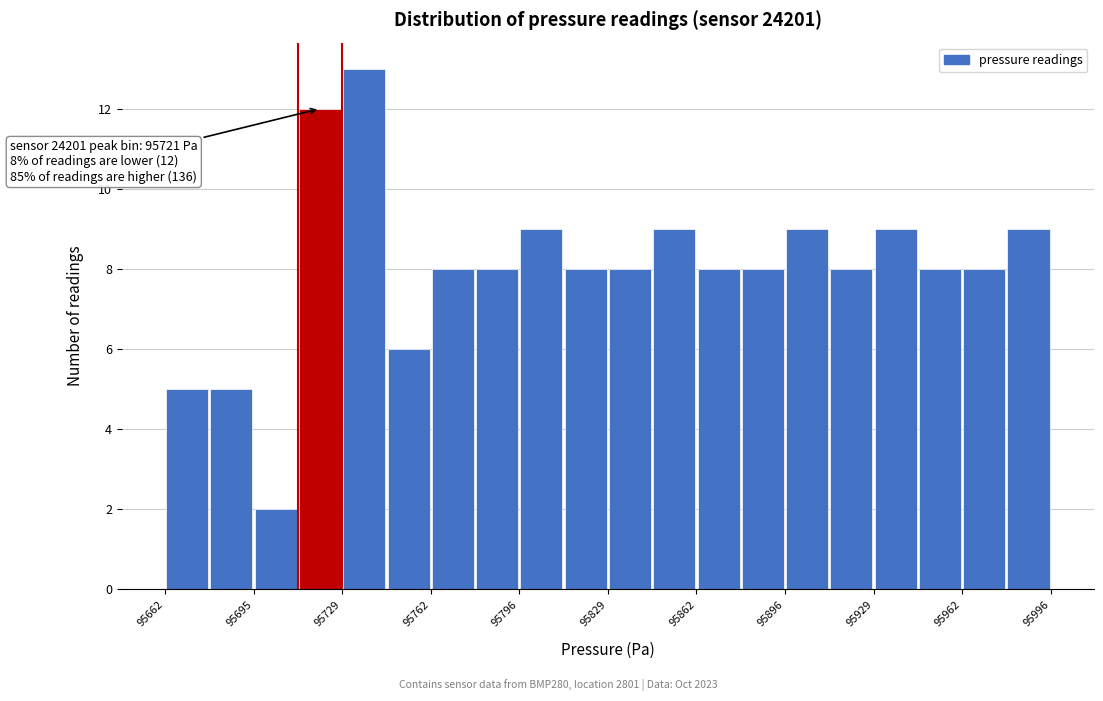

Read against the x-axis, roughly where is the centre of the tallest bar?

95740